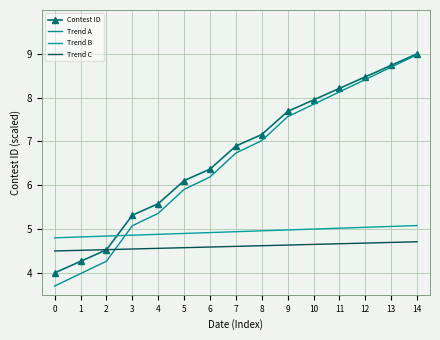

Is it true that Contest ID equals 3.9 at 8?

False